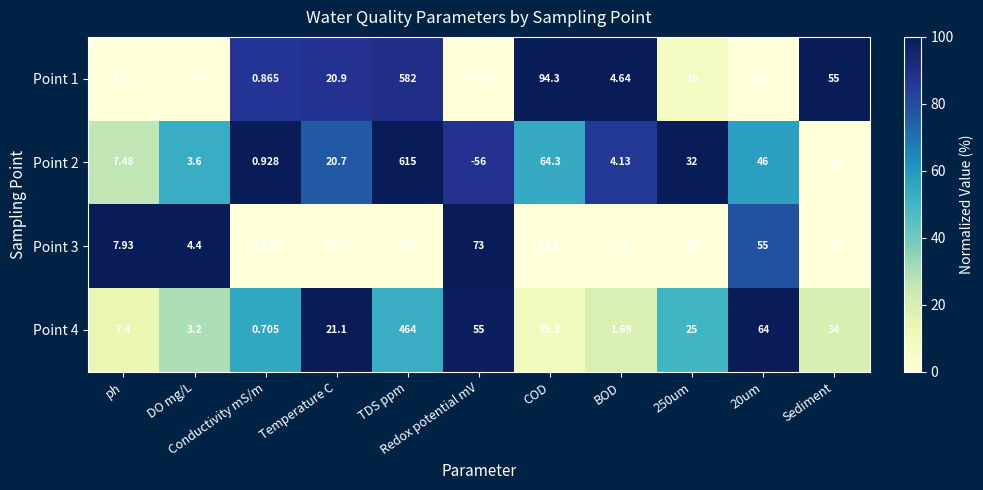

How many data points does each series have?

11